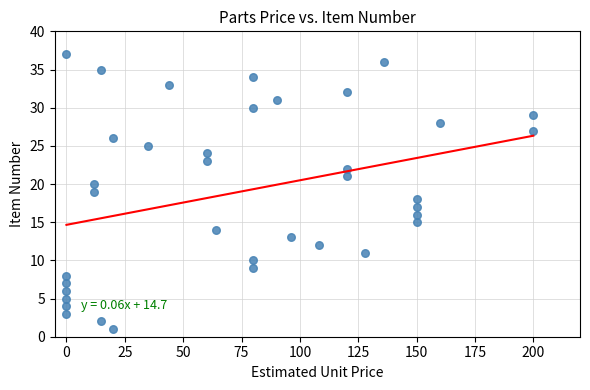

What is the range of X values (max minus min)?

200